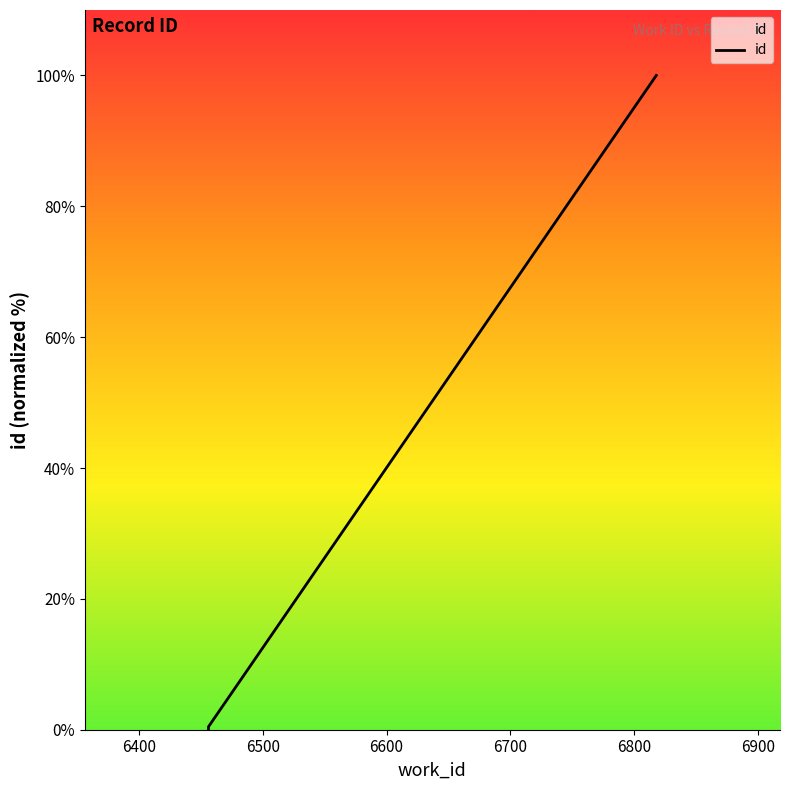

What is the value of the 4th point from the left?

100.0